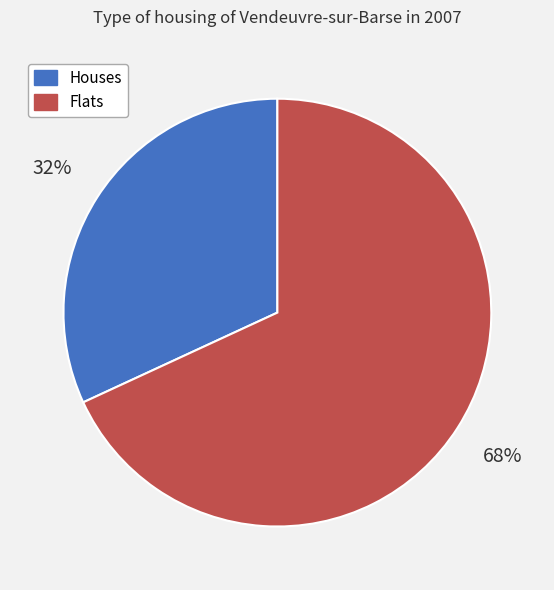

To the nearest percent, what percentage of the pie is Houses?

32%